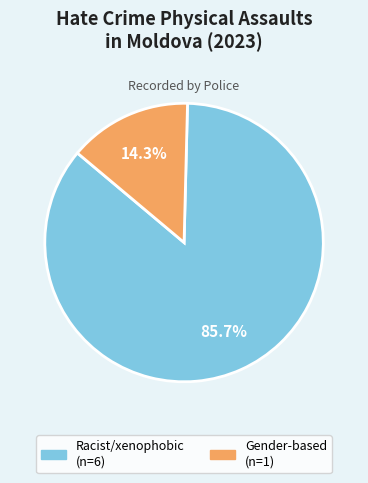

Is there a majority slice in this chart?

Yes